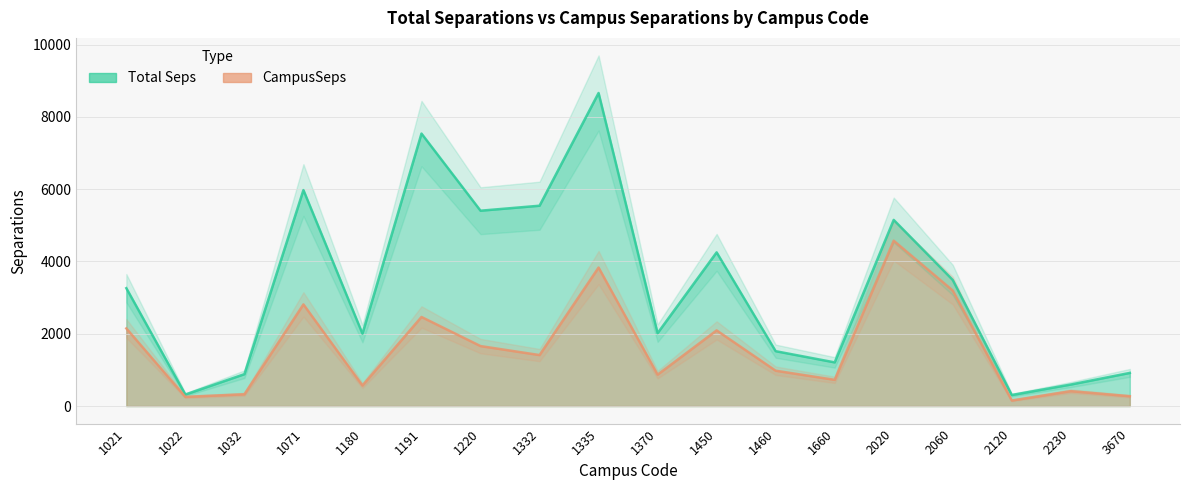

Rank the series at 1660 from highest to lowest value.

Total Seps, CampusSeps